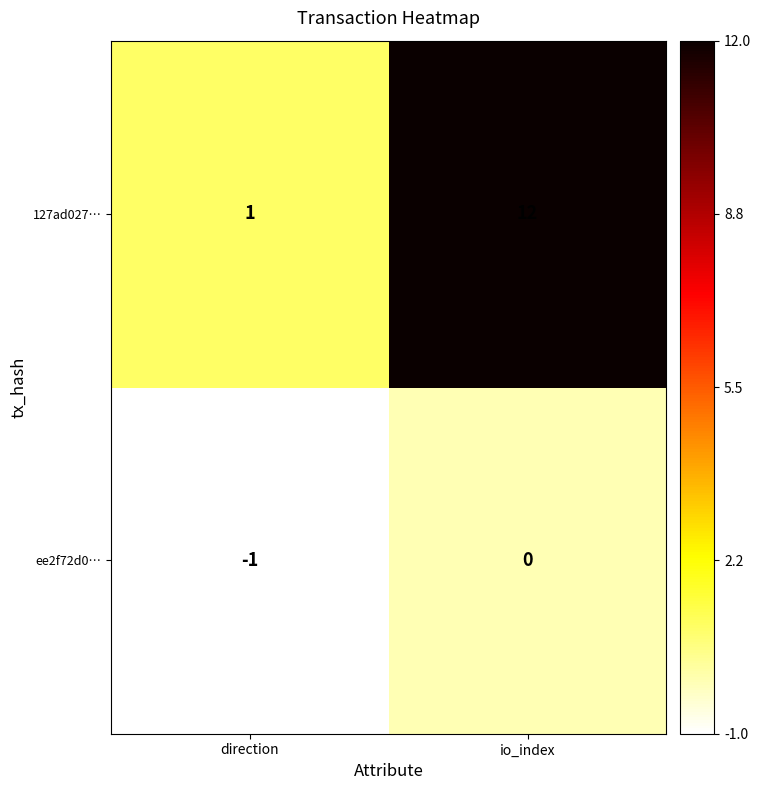

Which series has the largest total across all categories?

127ad027…